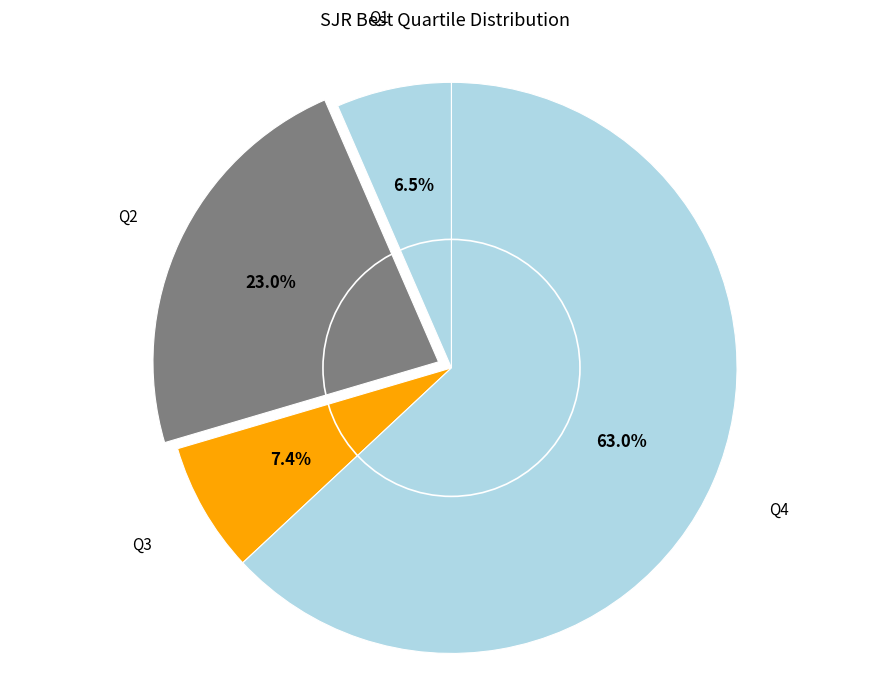

To the nearest percent, what portion does Q4 represent?

63%